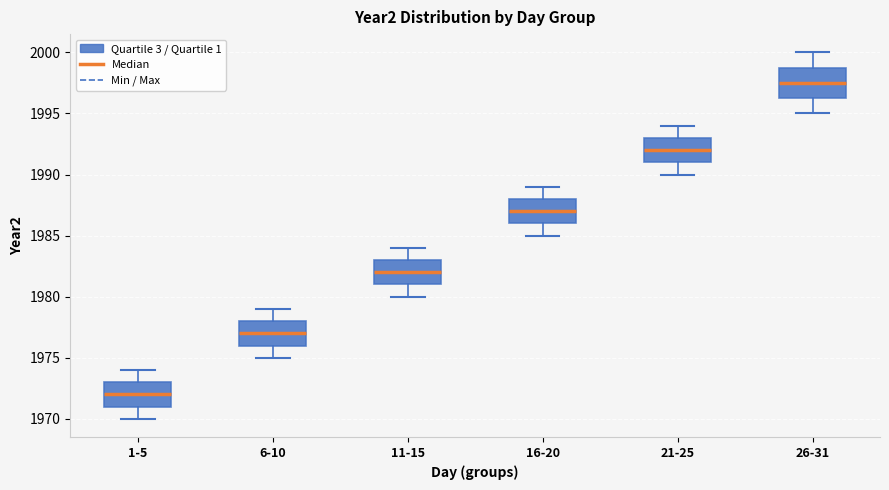

Reading left to right, read every box against the y-axis: the position of its median line, the range the box covers, and the ends of its whiskers. The values are not printed on the chart, so give them approximately, as read against the axis.

1-5: median 1972.0, box 1971.0 to 1973.0, whiskers 1970.0 to 1974.0
6-10: median 1977.0, box 1976.0 to 1978.0, whiskers 1975.0 to 1979.0
11-15: median 1982.0, box 1981.0 to 1983.0, whiskers 1980.0 to 1984.0
16-20: median 1987.0, box 1986.0 to 1988.0, whiskers 1985.0 to 1989.0
21-25: median 1992.0, box 1991.0 to 1993.0, whiskers 1990.0 to 1994.0
26-31: median 1997.5, box 1996.5 to 1999.0, whiskers 1995.0 to 2000.0